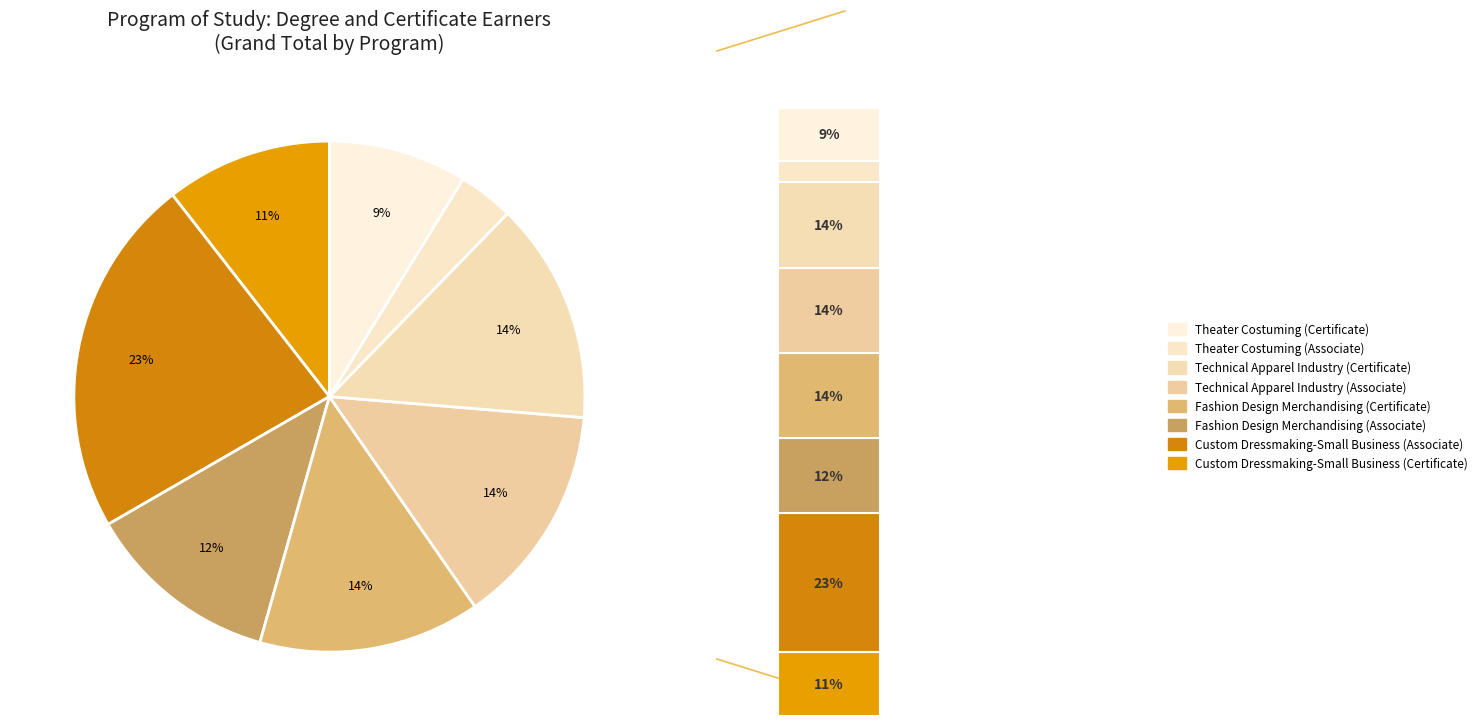

Between Fashion Design Merchandising (Certificate) and Custom Dressmaking-Small Business (Certificate), which is larger?

Fashion Design Merchandising (Certificate)